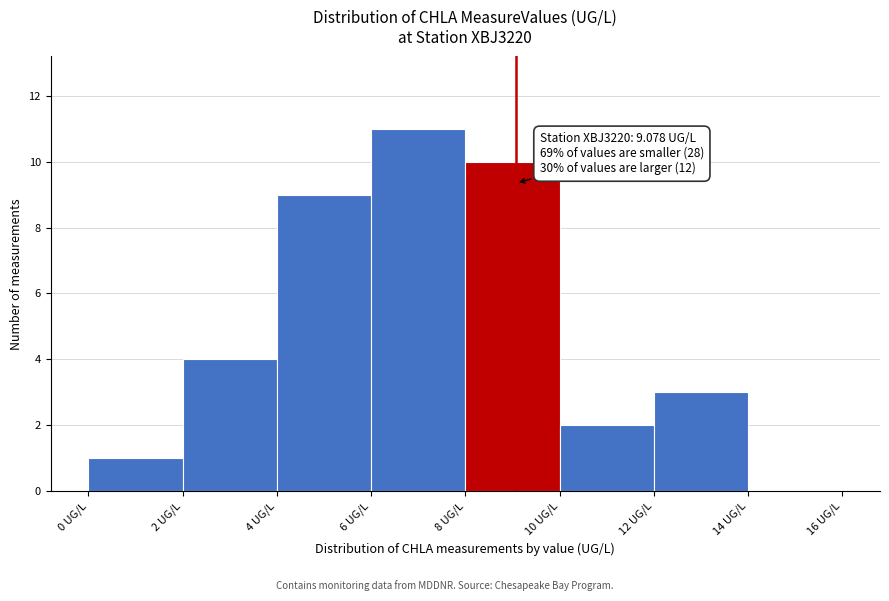

Which range on the x-axis has the tallest bar?

6 to 8